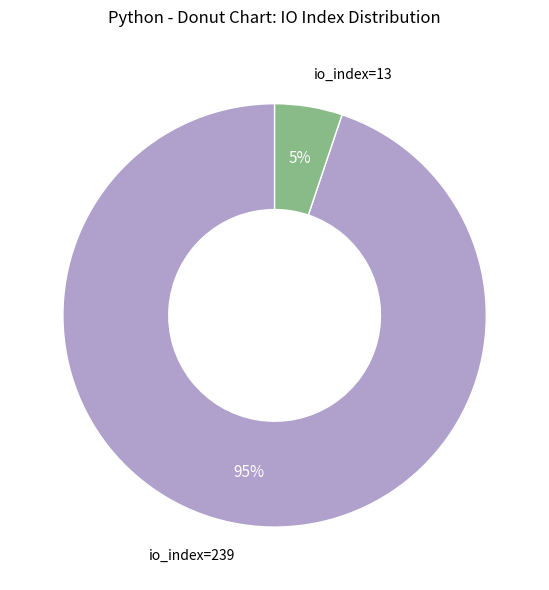

To the nearest percent, what is the difference between the largest and smallest slice percentages?

90%